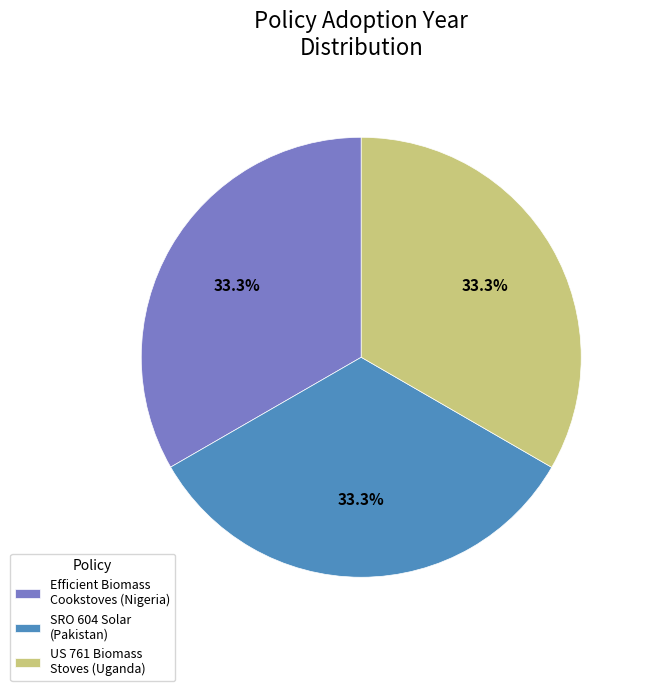

Is there a majority slice in this chart?

No